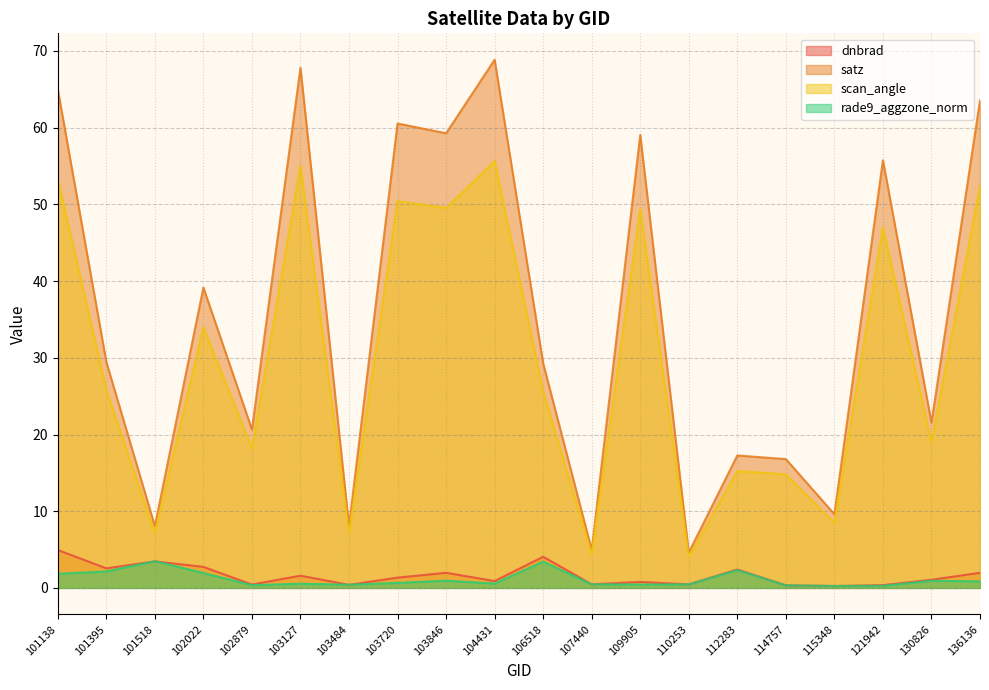

At which category is the sum across all series the highest?

104431